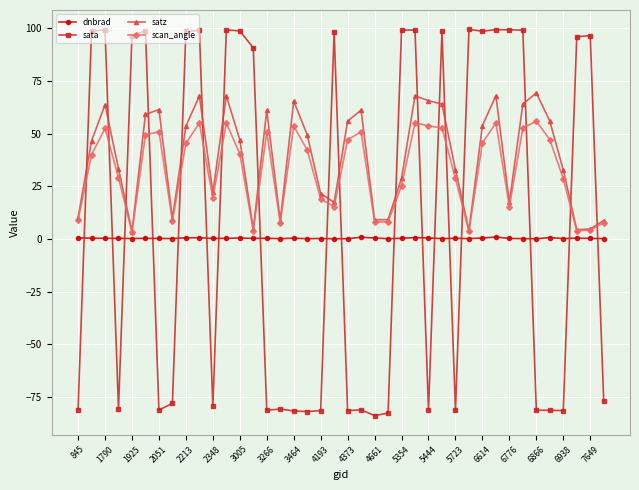

True or false: satz and dnbrad intersect in this chart.

False